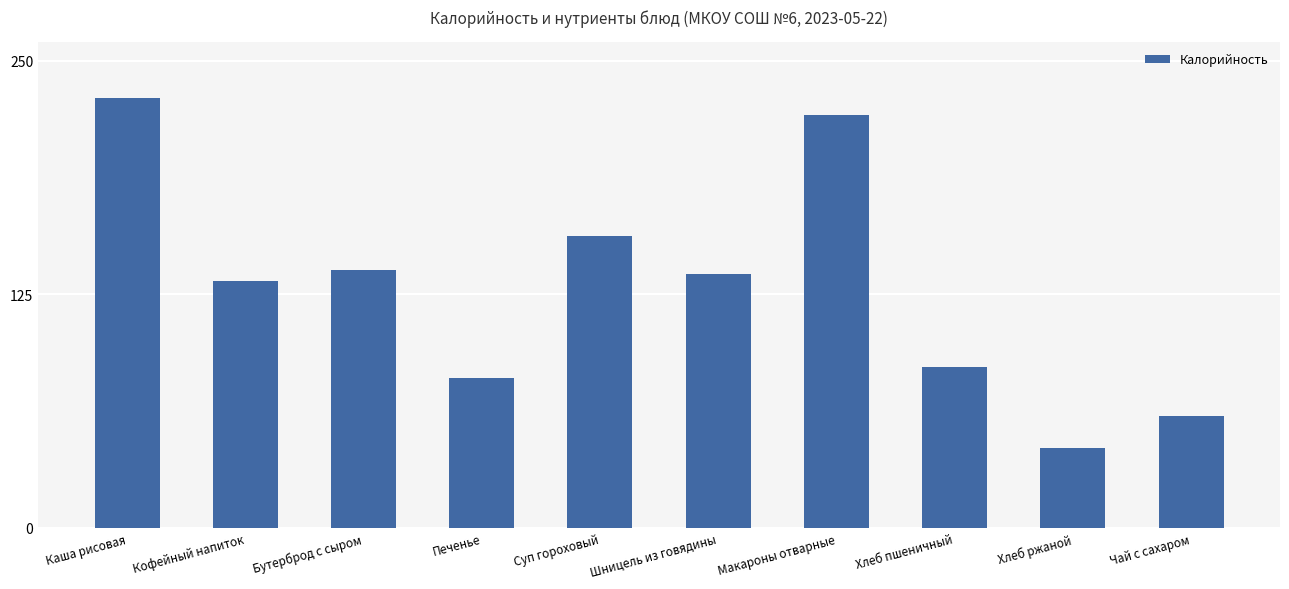

What is the difference between the values at Каша рисовая and Кофейный напиток?

98